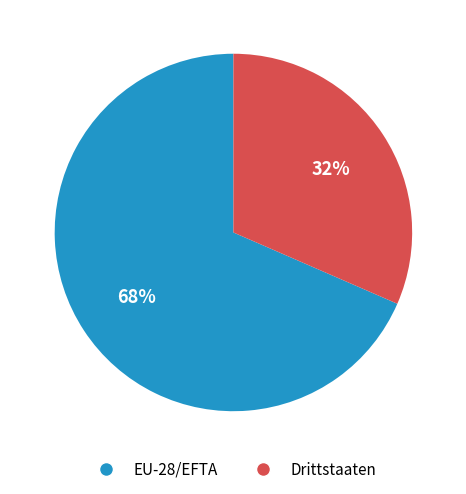

True or false: Drittstaaten accounts for 43% of the total.

False